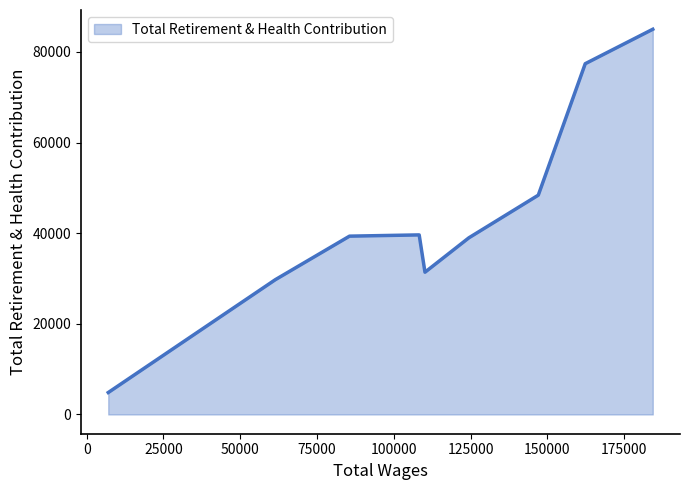

What is the difference between the maximum and minimum values?

80154